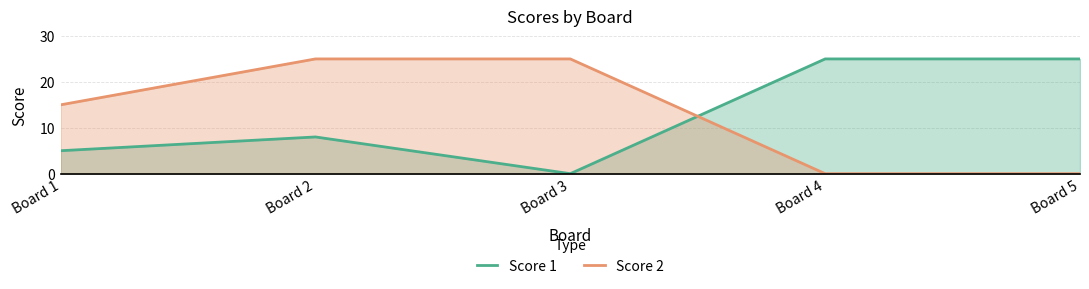

True or false: Score 2 has more than 2 points higher than both neighbors.

False